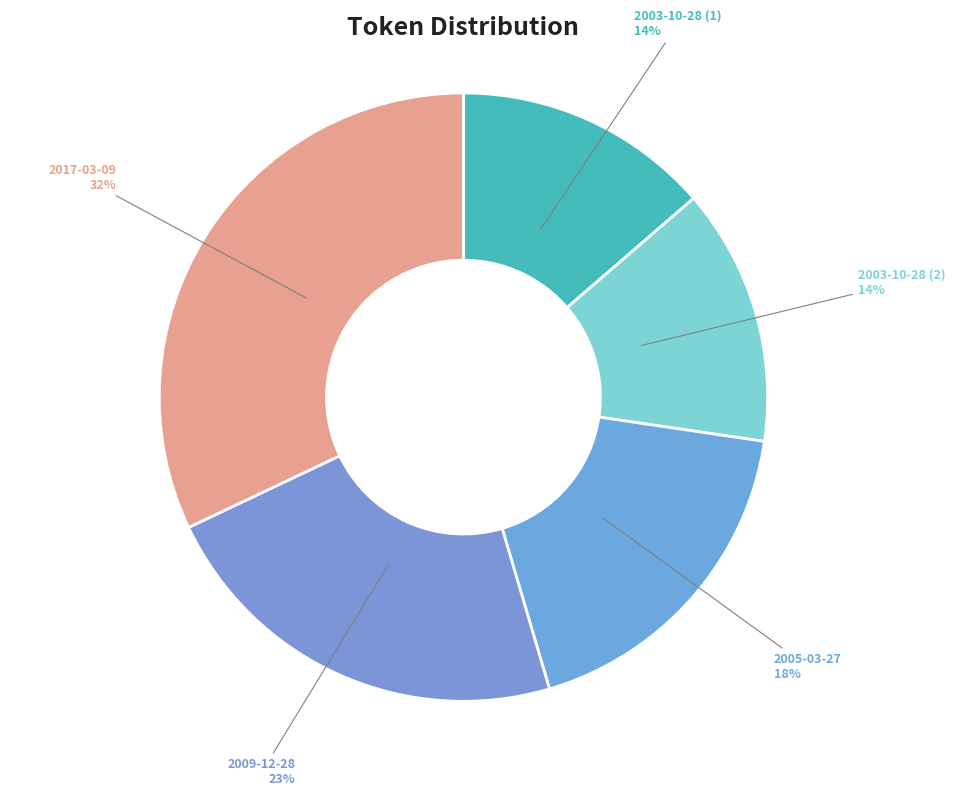

Is it true that 2009-12-28 is 23% of the pie?

True